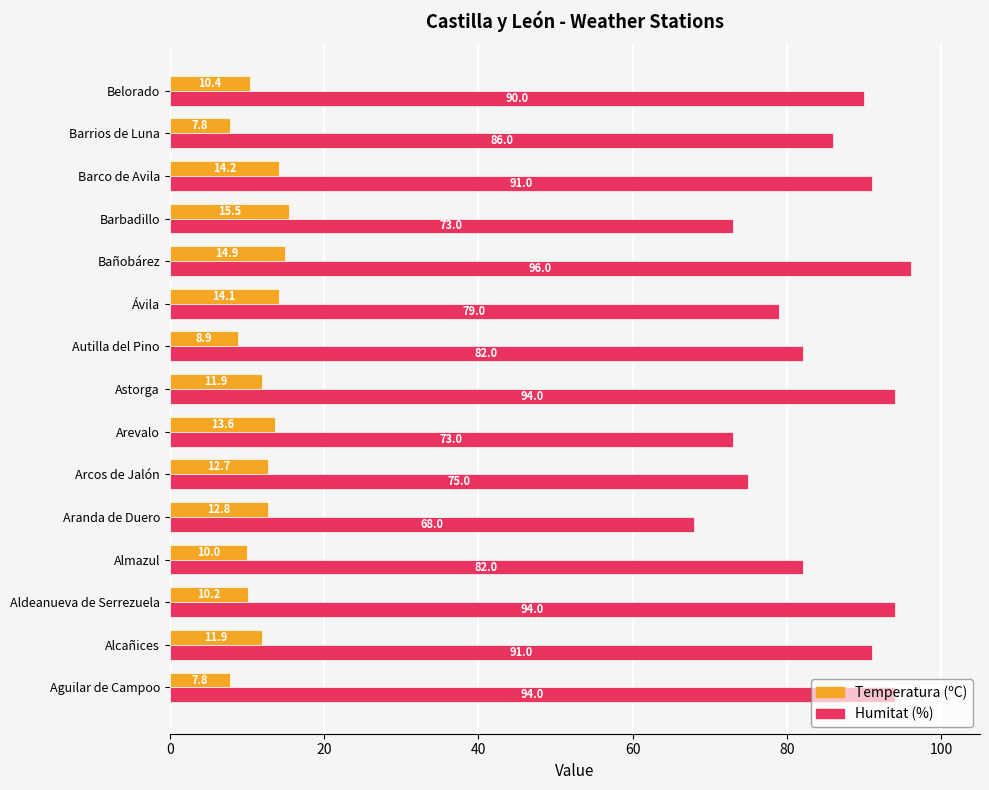

Which series has the widest spread of values?

Humitat (%)